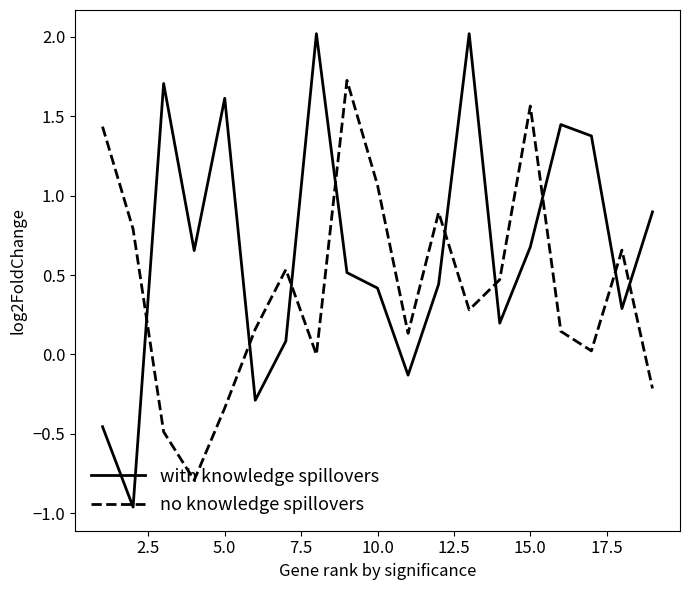

What is the difference between the maximum and minimum values in the with knowledge spillovers series?

3.0